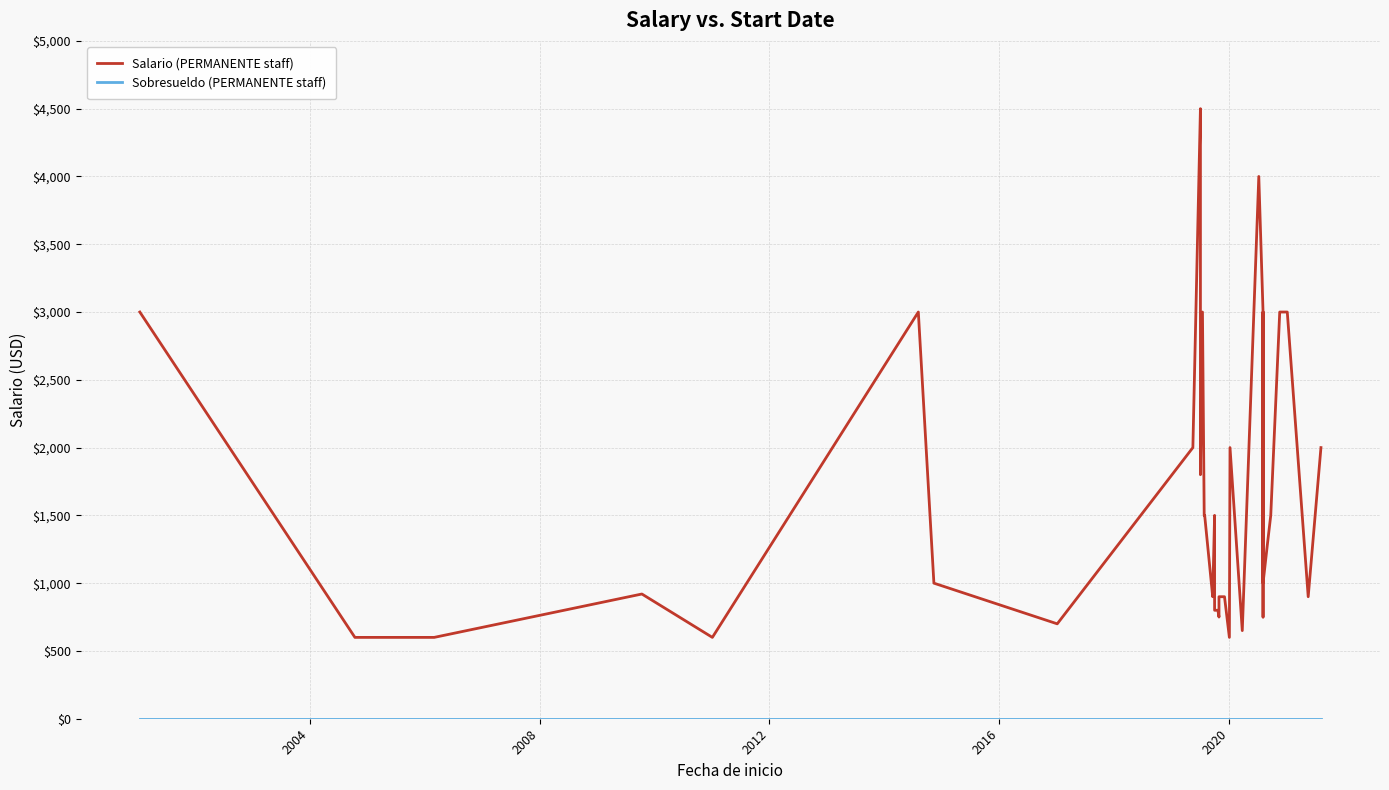

Which series has the largest range (max minus min)?

Salario (PERMANENTE staff)